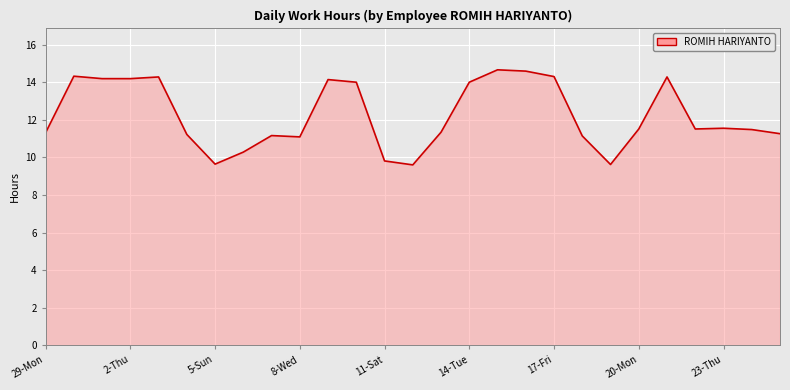

What is the maximum value shown in the chart?

14.7